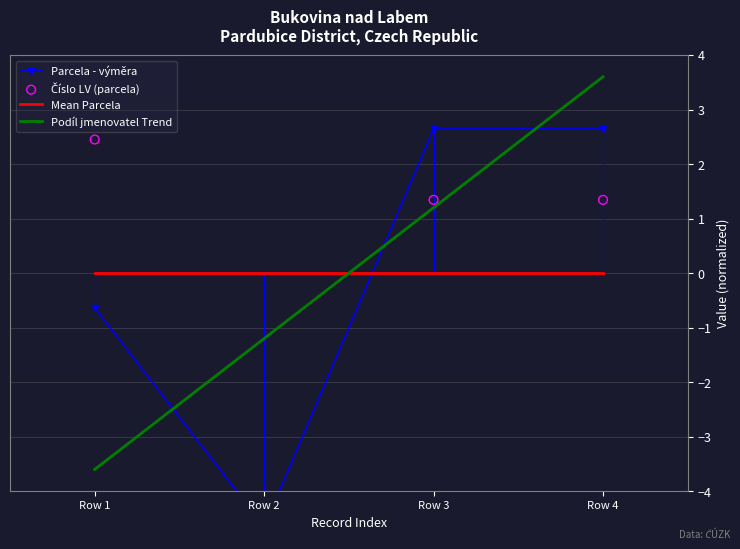

At how many categories does at least one series exceed -4?

4